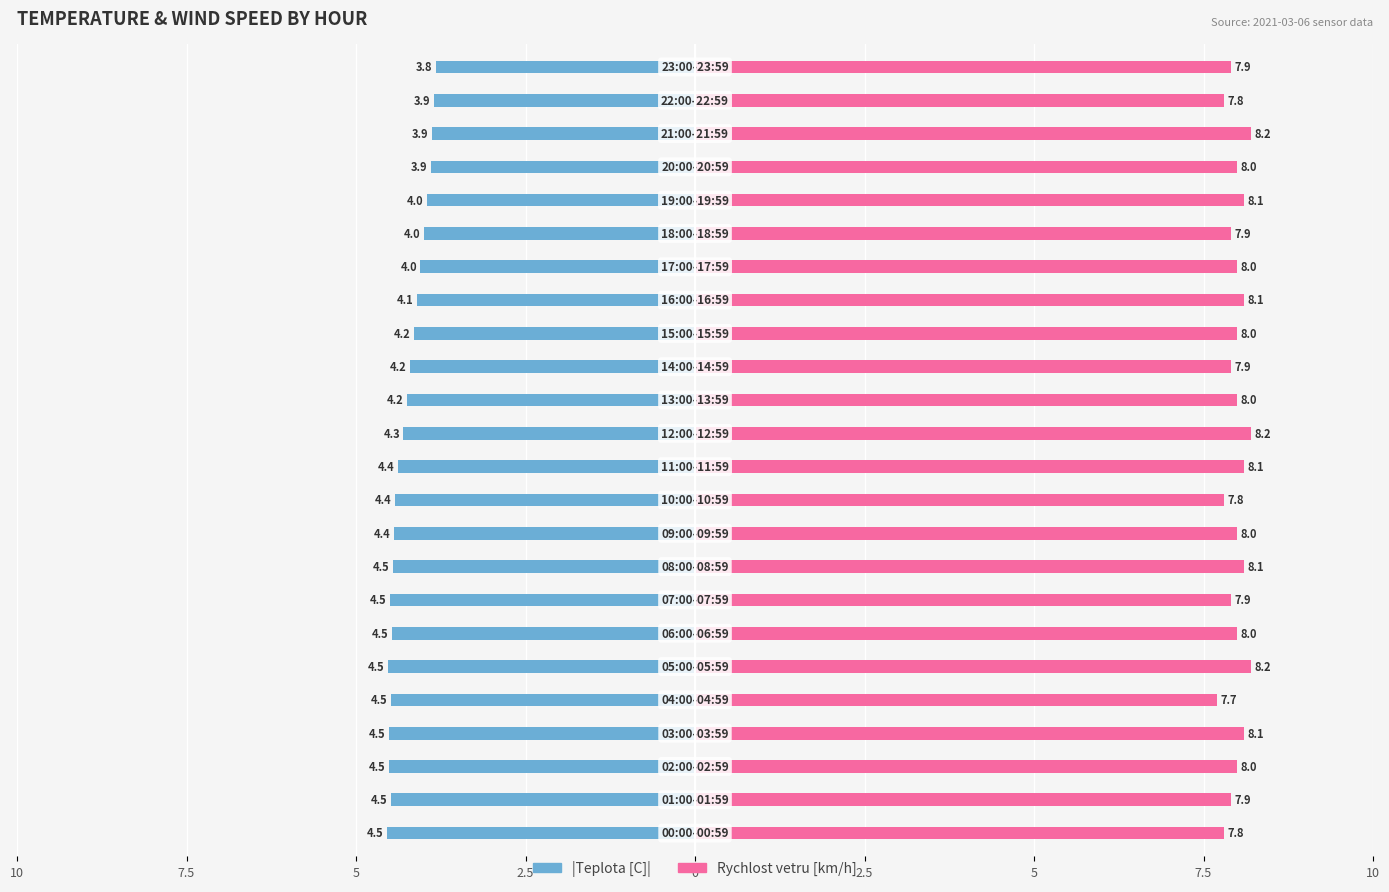

Which series has the largest range (max minus min)?

Teplota [C] (abs)